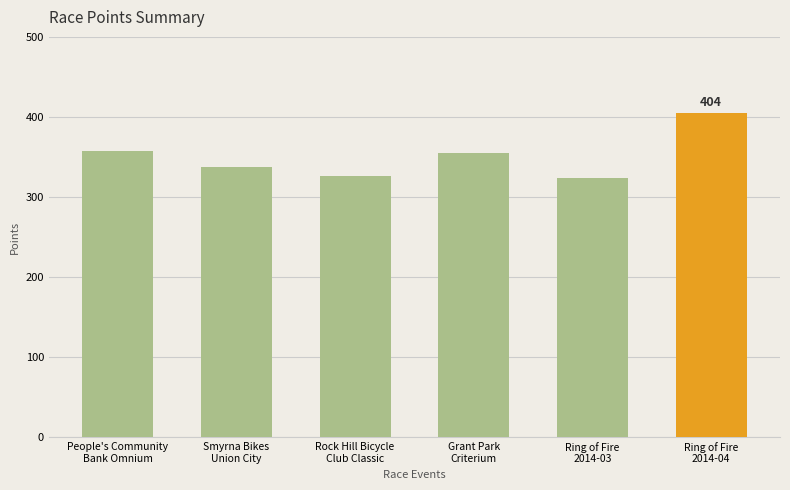

What is the smallest value displayed?

324.0